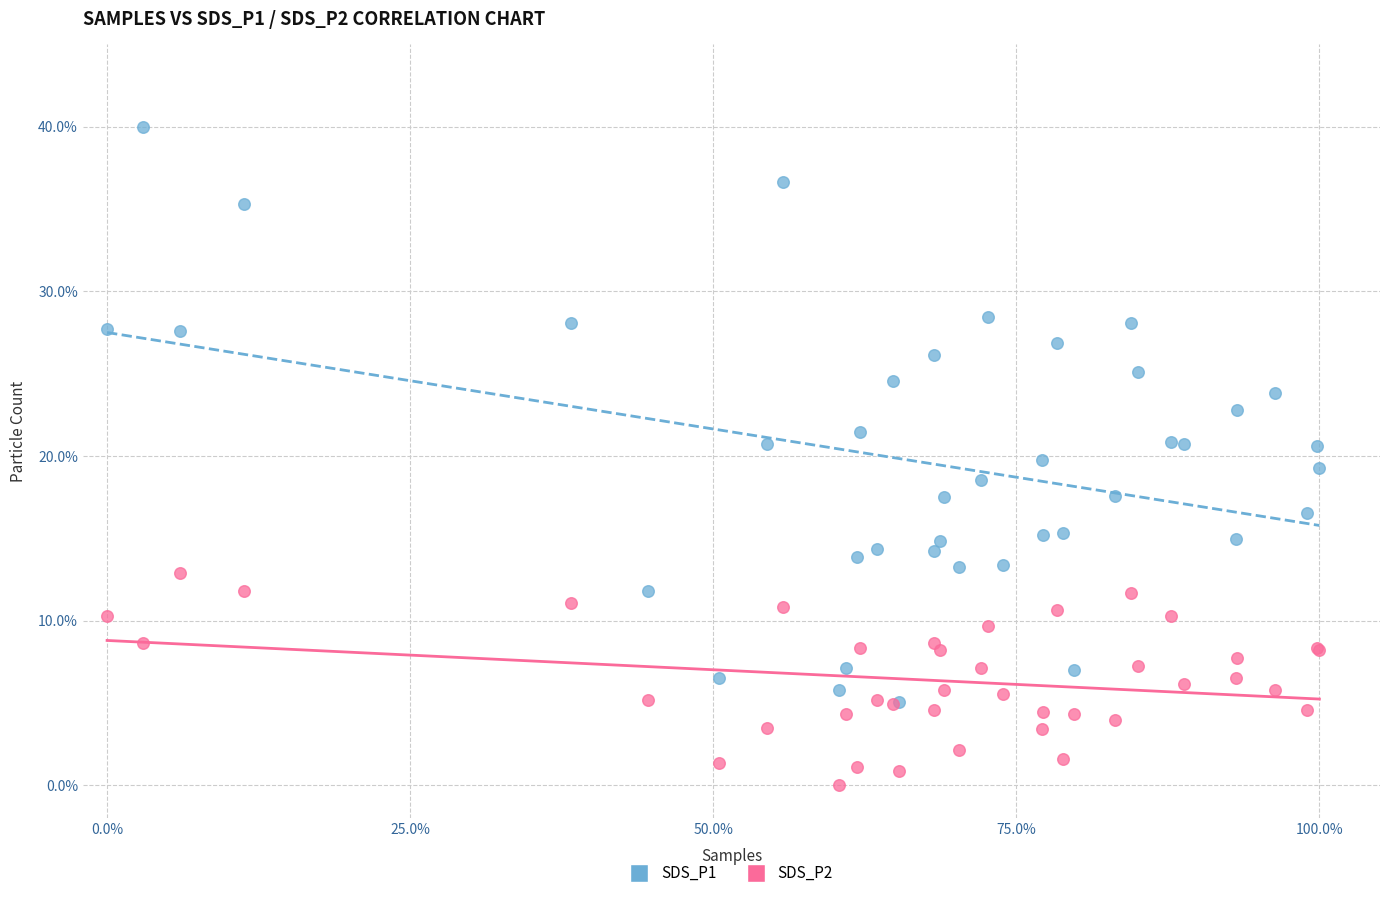

What are all the series names shown in the legend?

SDS_P1, SDS_P2